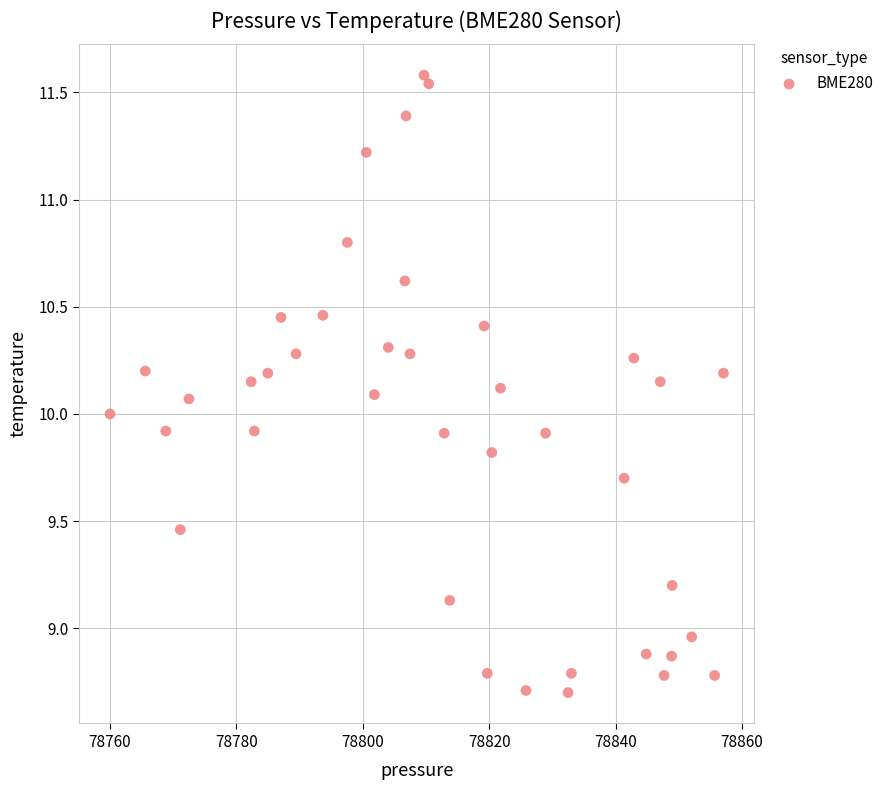

What is the range of Y values (max minus min)?

2.9